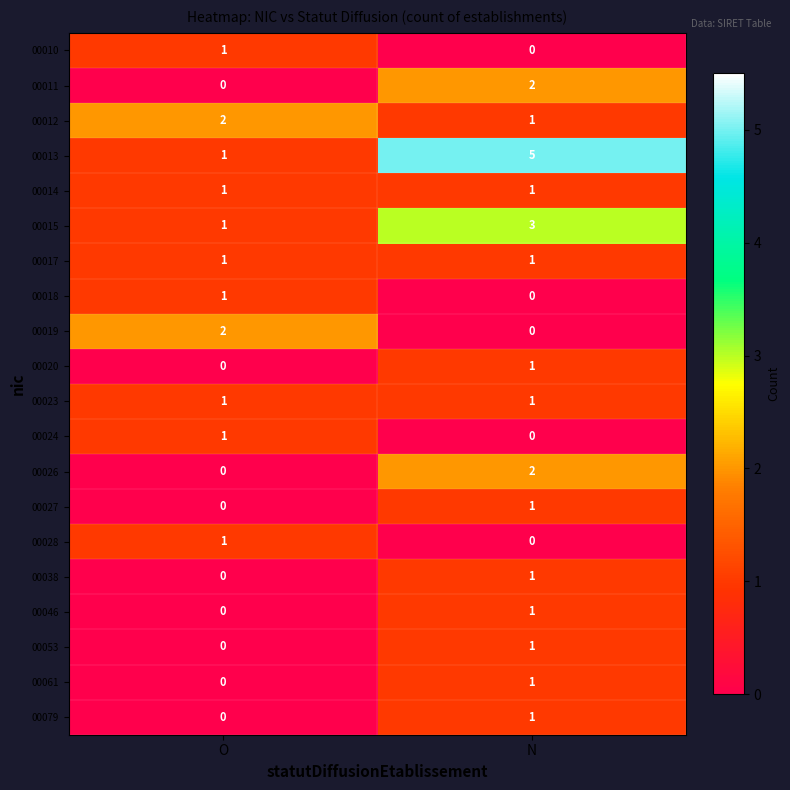

Which category has the lowest value in the 00019 series?

N